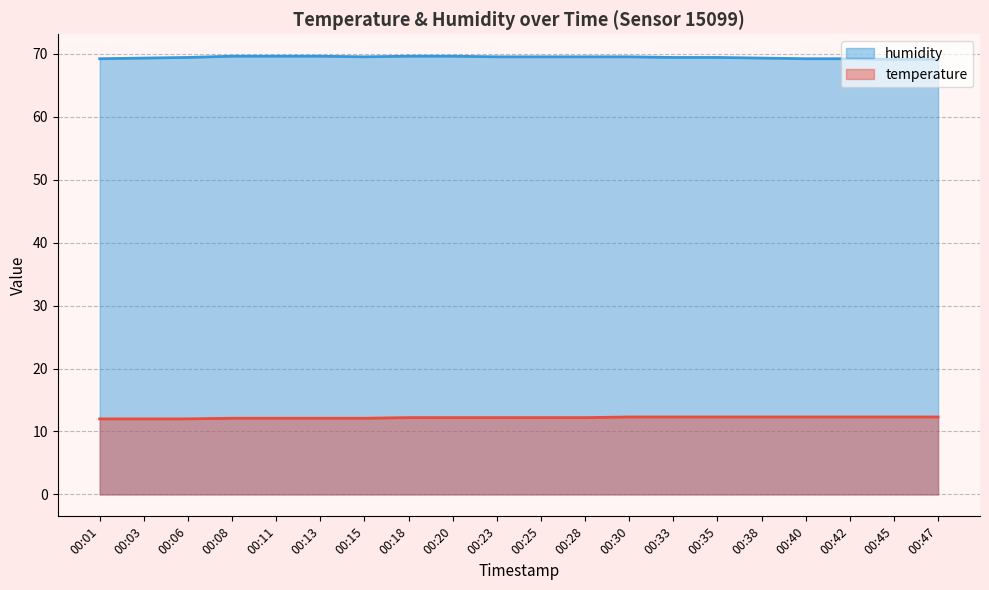

What is the approximate value of humidity at 00:47?

69.1